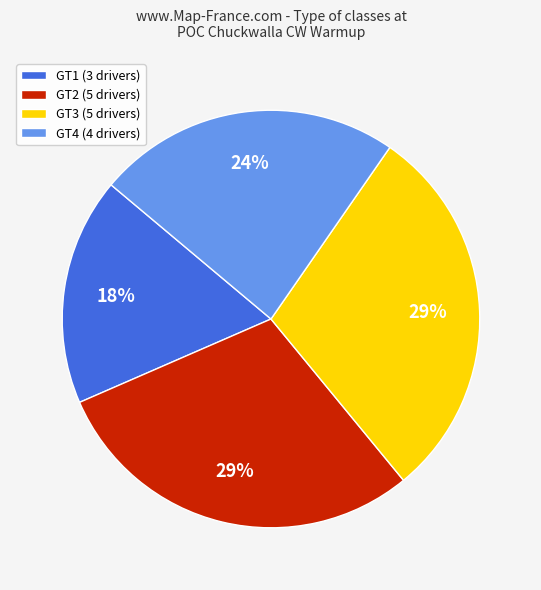

How many slices are in this pie chart?

4